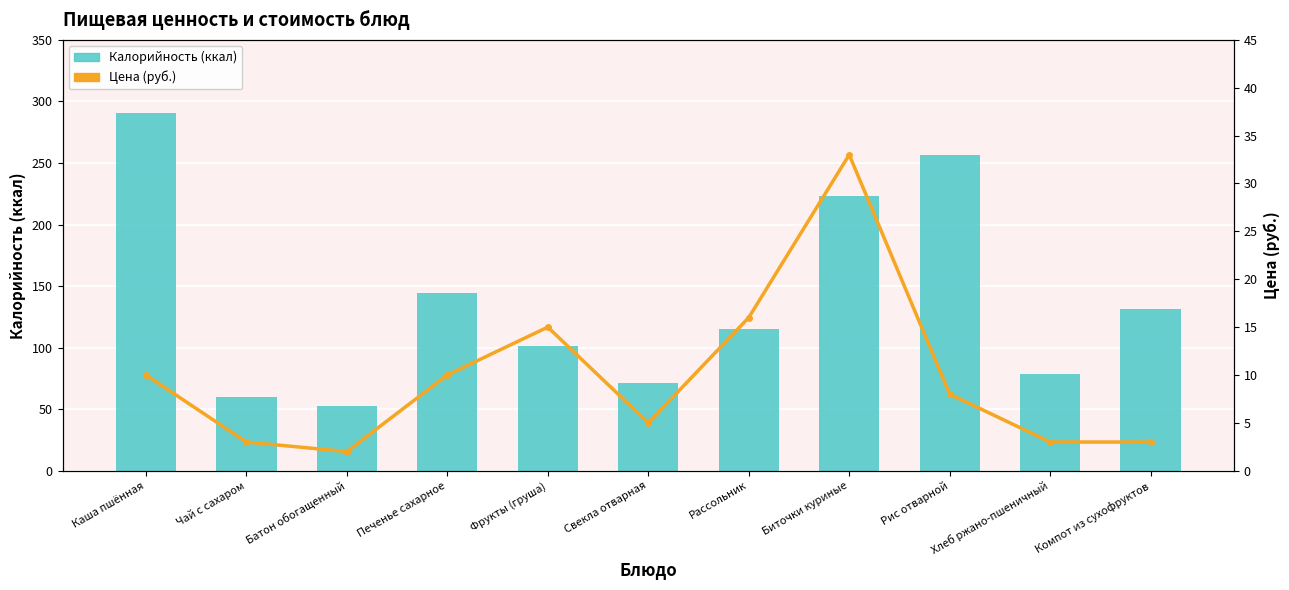

Which has a higher value, Чай с сахаром or Печенье сахарное?

Печенье сахарное